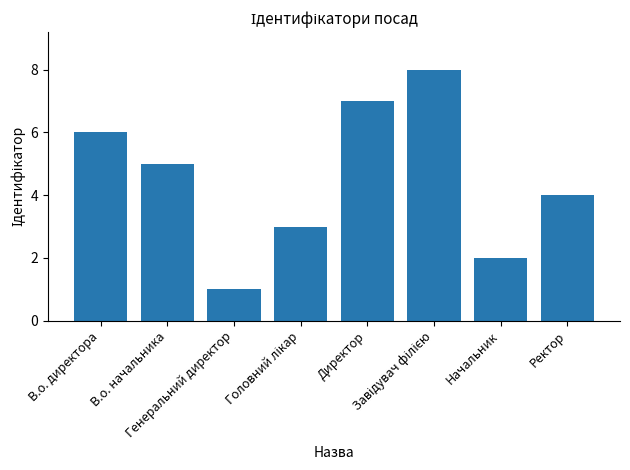

What position from the right is Начальник?

2